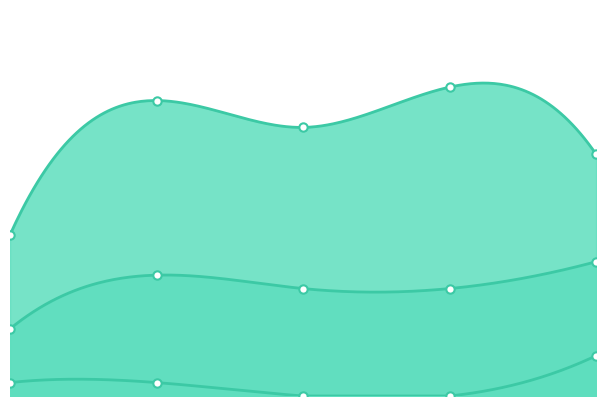

The value of робочі дні at 3.0 is 23. True or false?

True